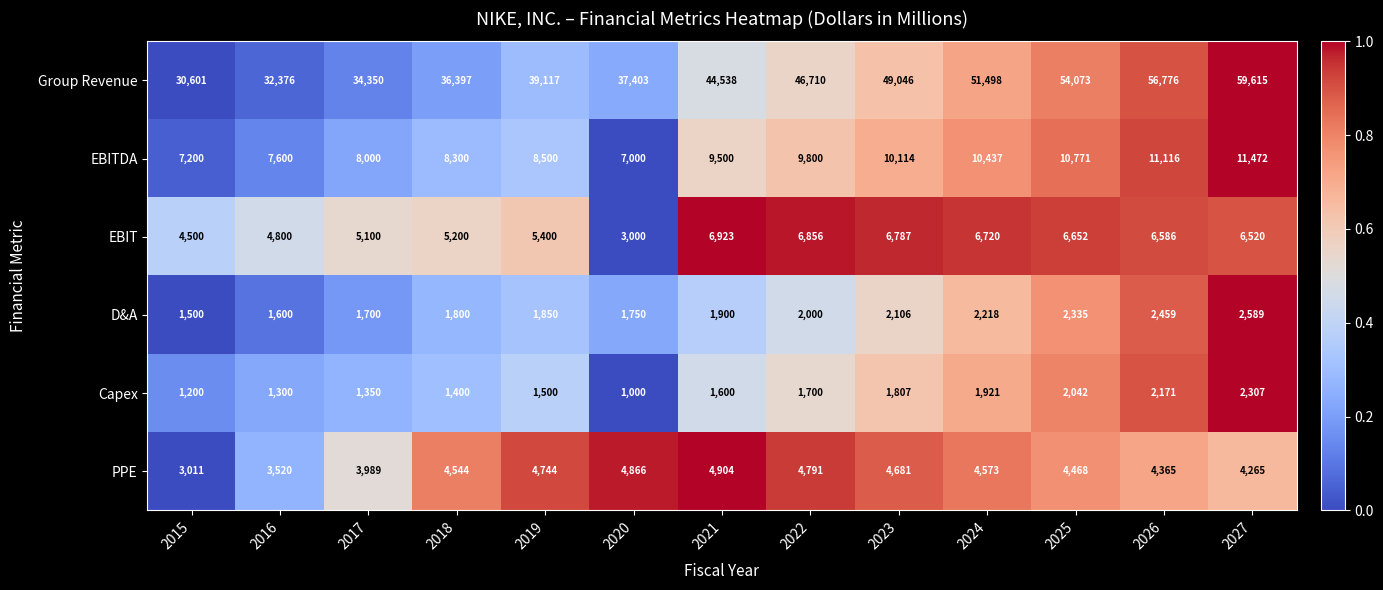

Count the number of categories in the chart.

13